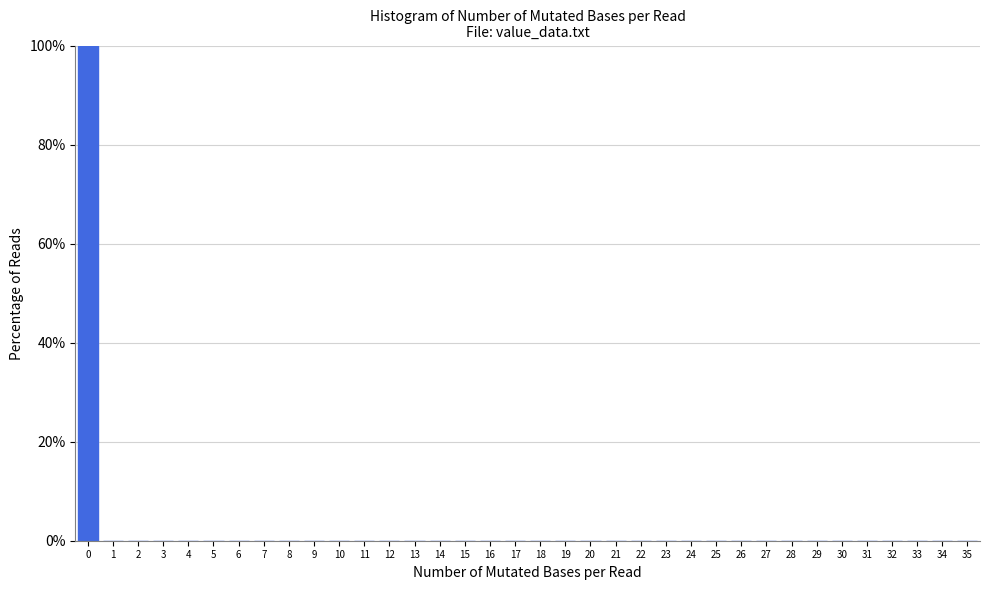

Reading left to right, transcribe this chart: for each bar, give the range it covers on the x-axis and its height. The values are not printed on the chart, so give them approximately, as read against the axis.

-0.5 to 0.5: 100
0.5 to 1.5: 0
1.5 to 2.5: 0
2.5 to 3.5: 0
3.5 to 4.5: 0
4.5 to 5.5: 0
5.5 to 6.5: 0
6.5 to 7.5: 0
7.5 to 8.5: 0
8.5 to 9.5: 0
9.5 to 10.5: 0
10.5 to 11.5: 0
11.5 to 12.5: 0
12.5 to 13.5: 0
13.5 to 14.5: 0
14.5 to 15.5: 0
15.5 to 16.5: 0
16.5 to 17.5: 0
17.5 to 18.5: 0
18.5 to 19.5: 0
19.5 to 20.5: 0
20.5 to 21.5: 0
21.5 to 22.5: 0
22.5 to 23.5: 0
23.5 to 24.5: 0
24.5 to 25.5: 0
25.5 to 26.5: 0
26.5 to 27.5: 0
27.5 to 28.5: 0
28.5 to 29.5: 0
29.5 to 30.5: 0
30.5 to 31.5: 0
31.5 to 32.5: 0
32.5 to 33.5: 0
33.5 to 34.5: 0
34.5 to 35.5: 0